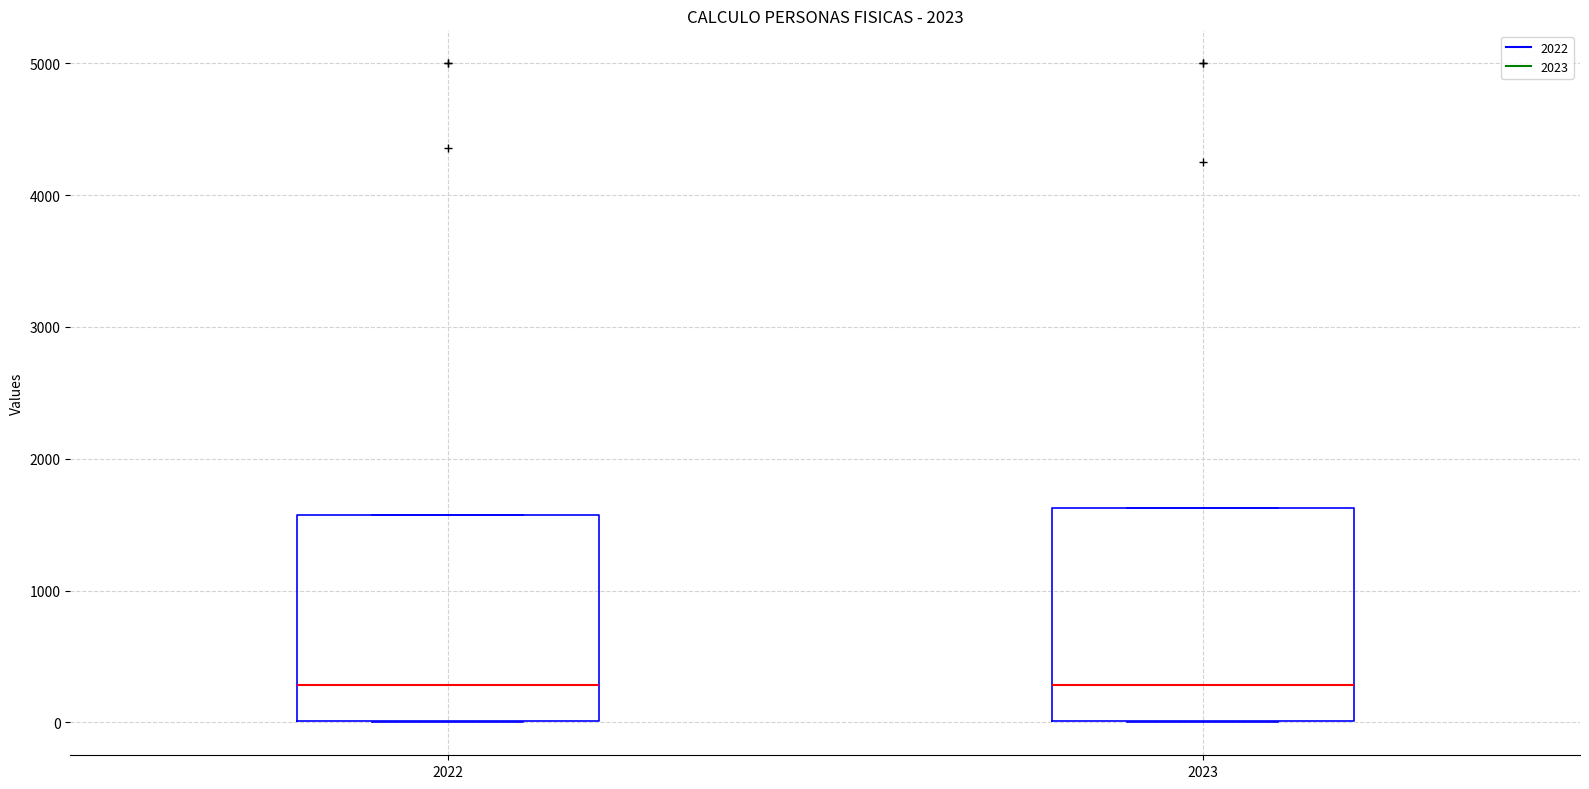

Reading left to right, transcribe this box plot: for each box, give where its median line is, the range the box spans, and where its two whiskers end, as read against the y-axis. The values are not printed on the chart, so give them approximately, as read against the axis.

2022: median 300, box 0 to 1600, whiskers 0 to 1600
2023: median 300, box 0 to 1600, whiskers 0 to 1600